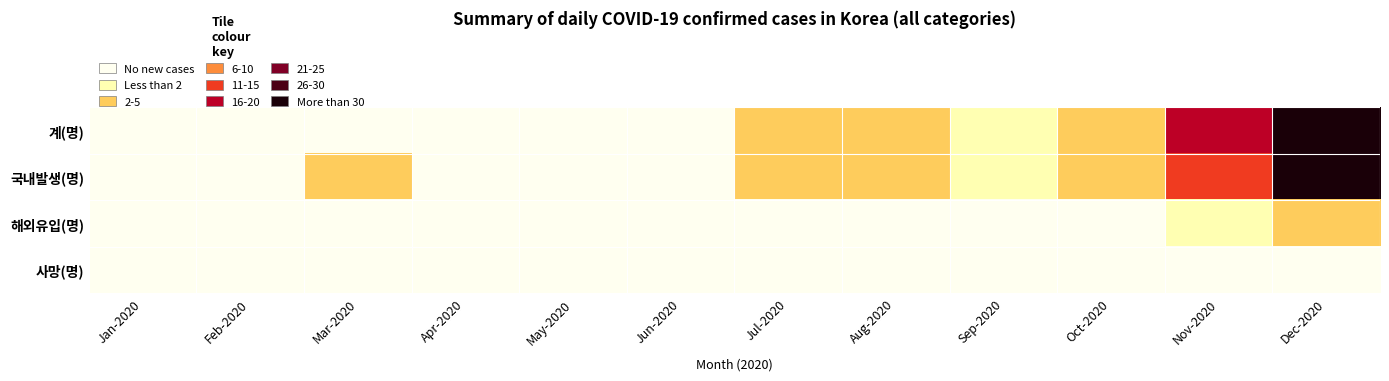

Rank the series at Feb-2020 from highest to lowest value.

국내발생(명), 계(명), 해외유입(명), 사망(명)